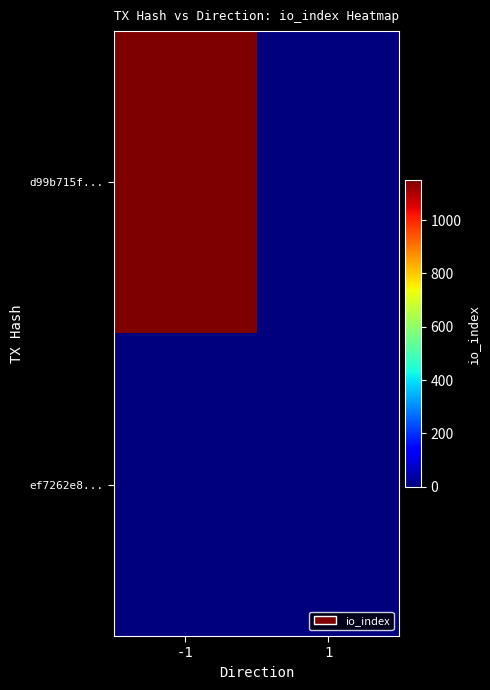

Between -1 and 1, which series saw the biggest shift?

d99b715f...